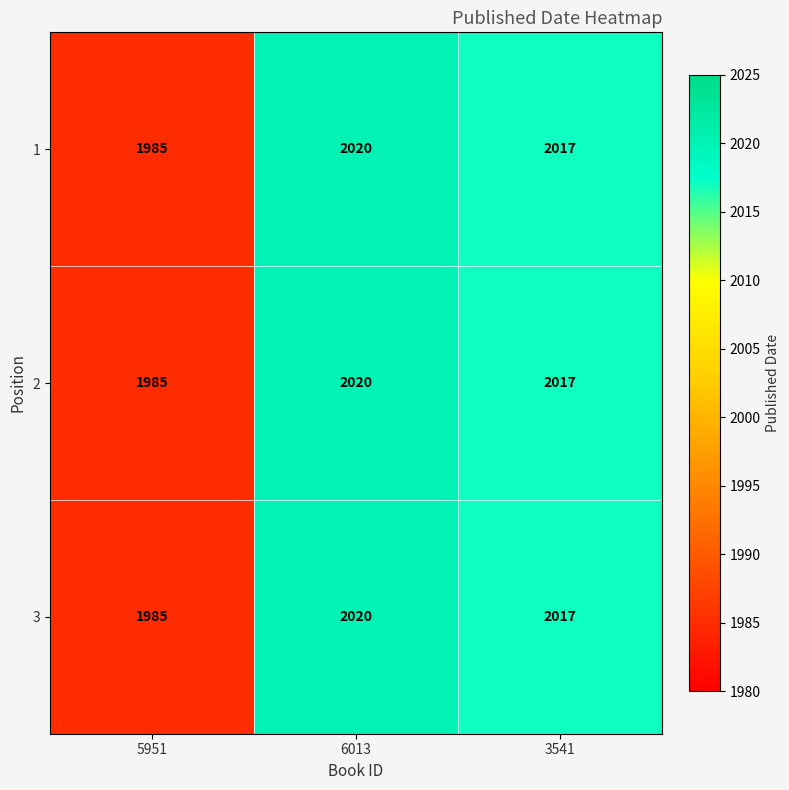

At which category is the sum across all series the highest?

6013